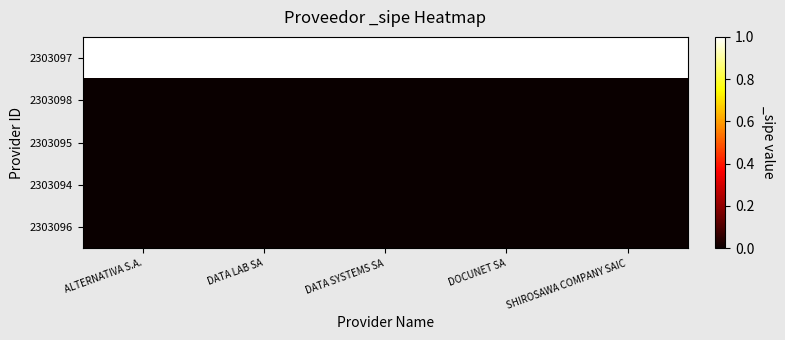

Reading left to right, list all the values displayed in this chart.

2303097: ALTERNATIVA S.A.=1	DATA LAB SA=1	DATA SYSTEMS SA=1	DOCUNET SA=1	SHIROSAWA COMPANY SAIC=1
2303098: ALTERNATIVA S.A.=0	DATA LAB SA=0	DATA SYSTEMS SA=0	DOCUNET SA=0	SHIROSAWA COMPANY SAIC=0
2303095: ALTERNATIVA S.A.=0	DATA LAB SA=0	DATA SYSTEMS SA=0	DOCUNET SA=0	SHIROSAWA COMPANY SAIC=0
2303094: ALTERNATIVA S.A.=0	DATA LAB SA=0	DATA SYSTEMS SA=0	DOCUNET SA=0	SHIROSAWA COMPANY SAIC=0
2303096: ALTERNATIVA S.A.=0	DATA LAB SA=0	DATA SYSTEMS SA=0	DOCUNET SA=0	SHIROSAWA COMPANY SAIC=0